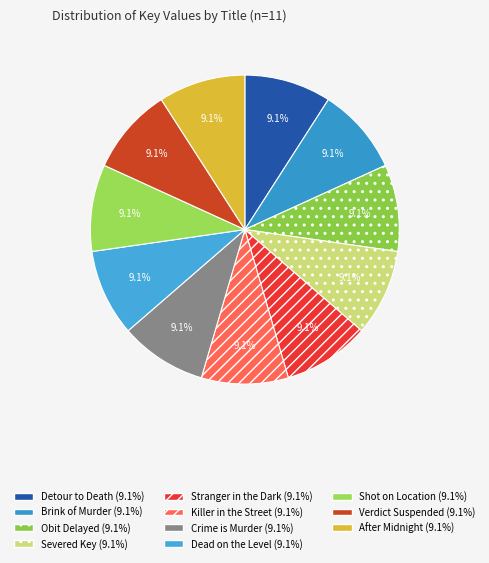

Rank the categories by value from lowest to highest.

Brink of Murder, Detour to Death, Killer in the Street, After Midnight, Dead on the Level, Obit Delayed, Shot on Location, Stranger in the Dark, Crime is Murder, Severed Key, Verdict Suspended